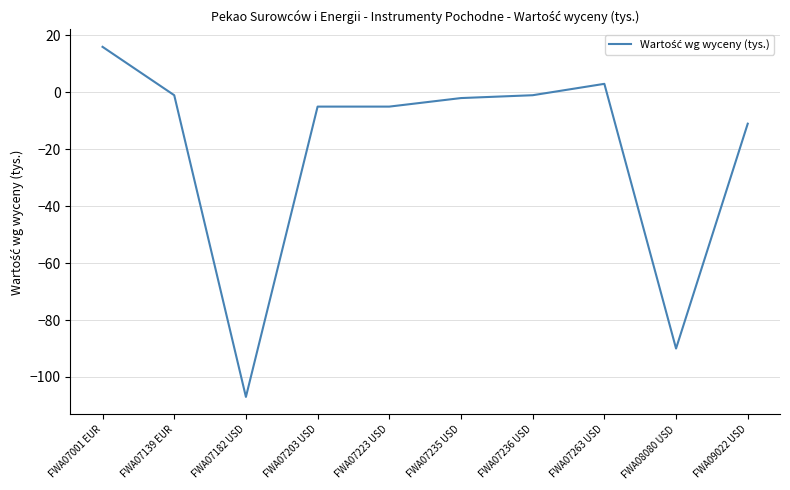

What is the sum of all values?

-203